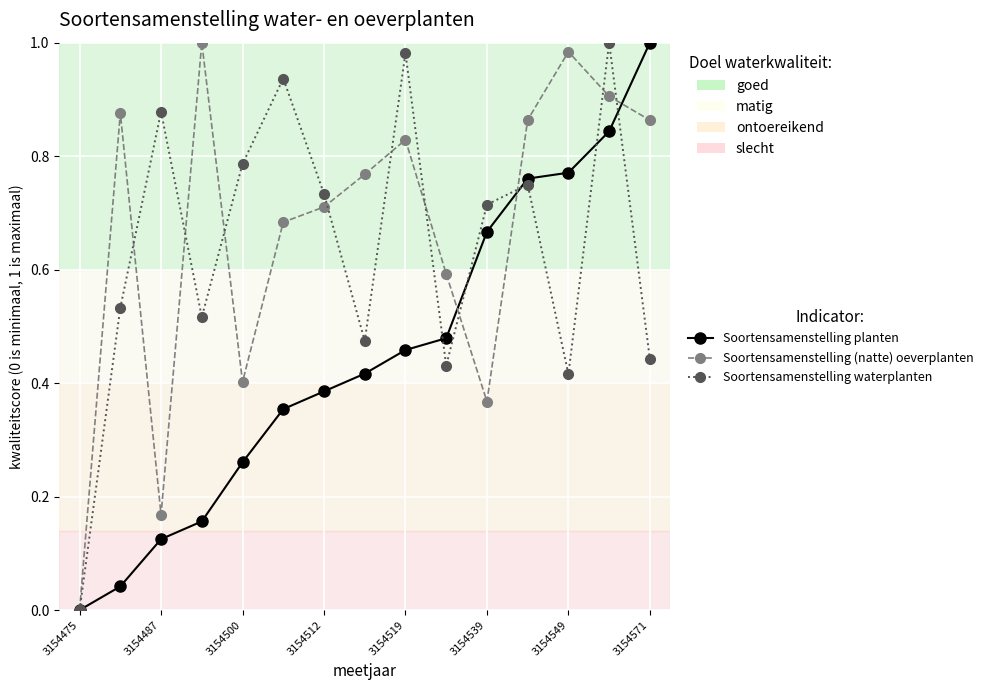

True or false: Soortensamenstelling waterplanten has more than 0 interior local peaks.

True